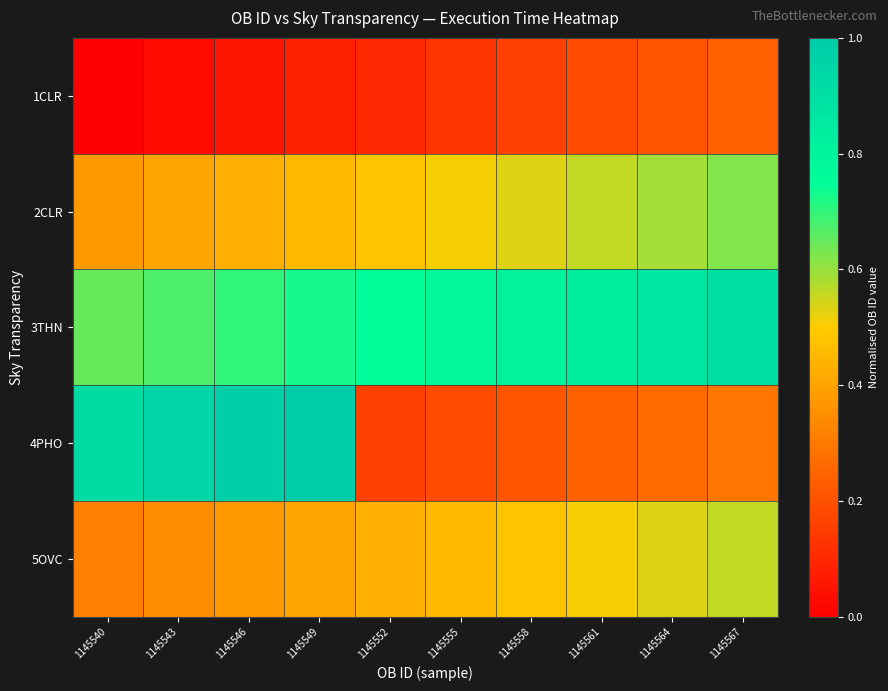

Count the number of categories in the chart.

10